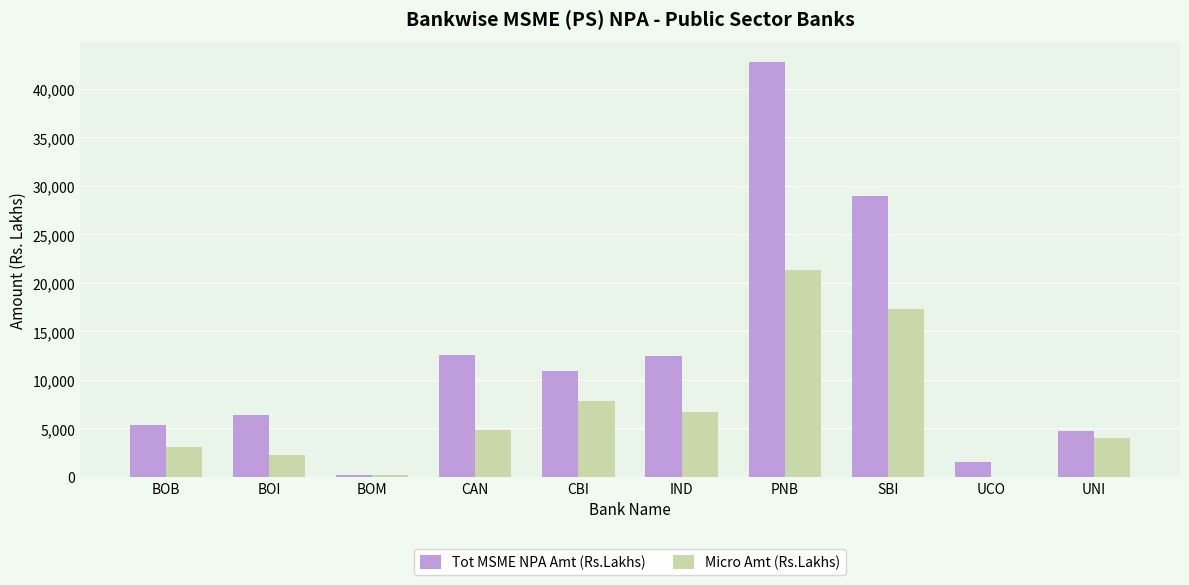

What is the approximate value of Tot MSME NPA Amt (Rs.Lakhs) at UNI?

4750.1